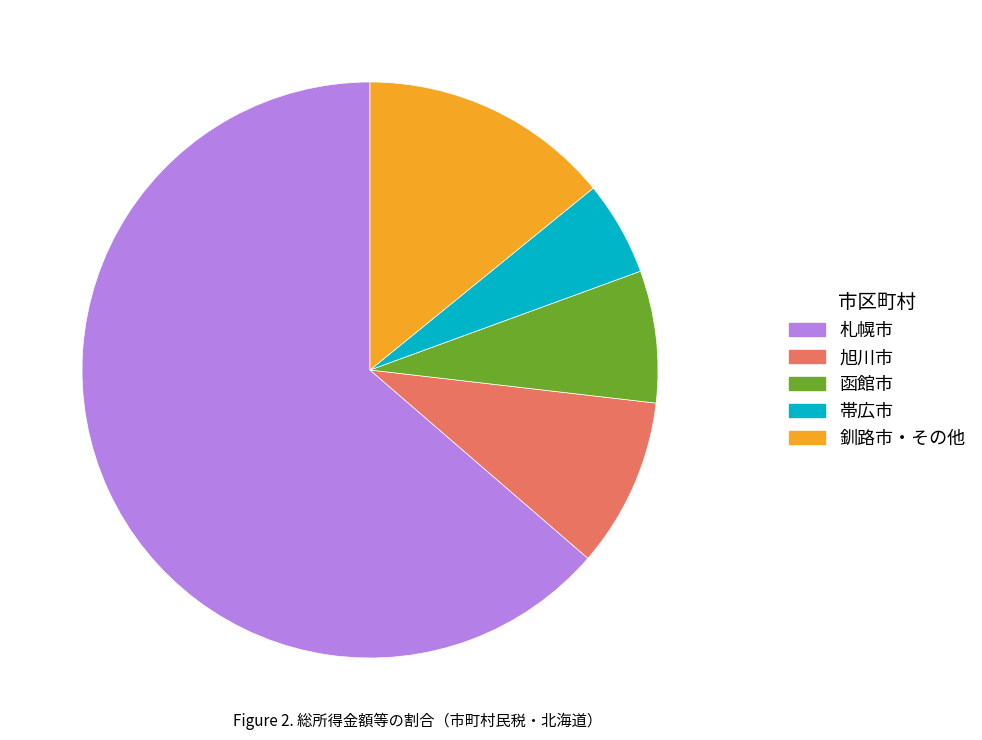

Does any single category account for the majority?

Yes